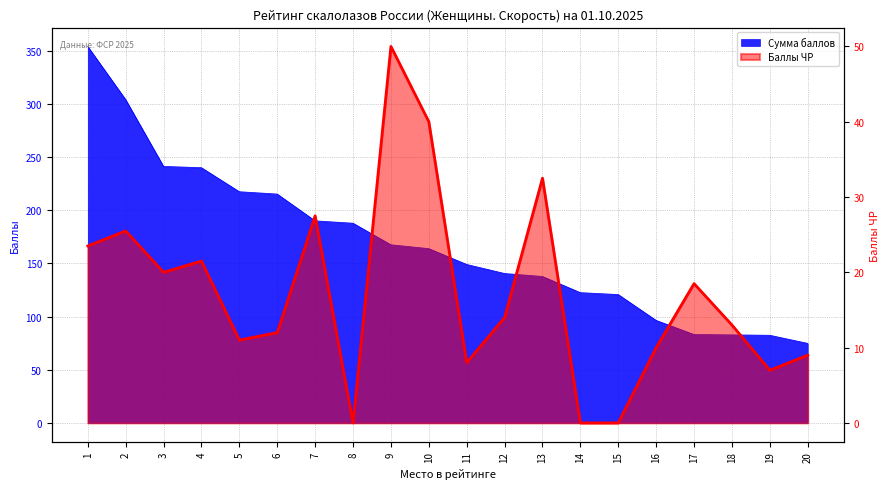

Reading left to right, what are all the values shown in this chart?

1=23.5	2=25.5	3=20.0	4=21.5	5=11.0	6=12.0	7=27.5	8=0.0	9=50.0	10=40.0	11=8.0	12=14.0	13=32.5	14=0.0	15=0.0	16=10.0	17=18.5	18=13.0	19=7.0	20=9.0